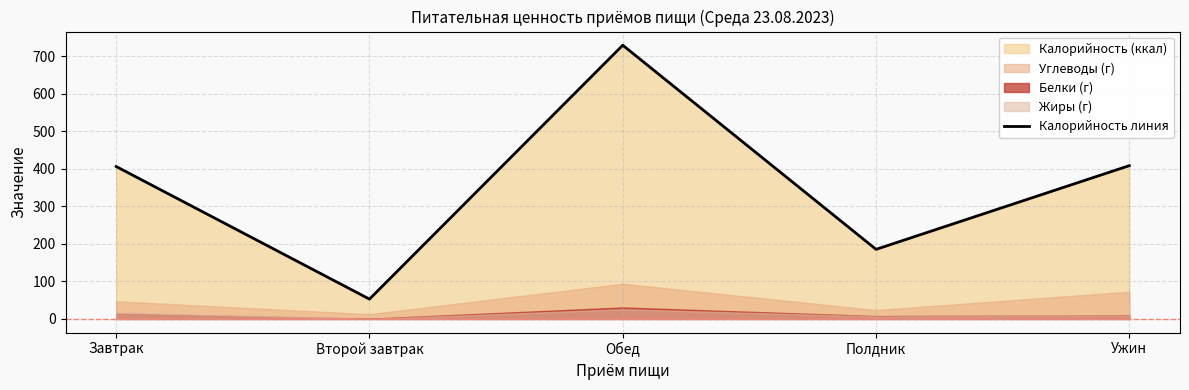

At which category does the chart reach its peak across all series?

Обед